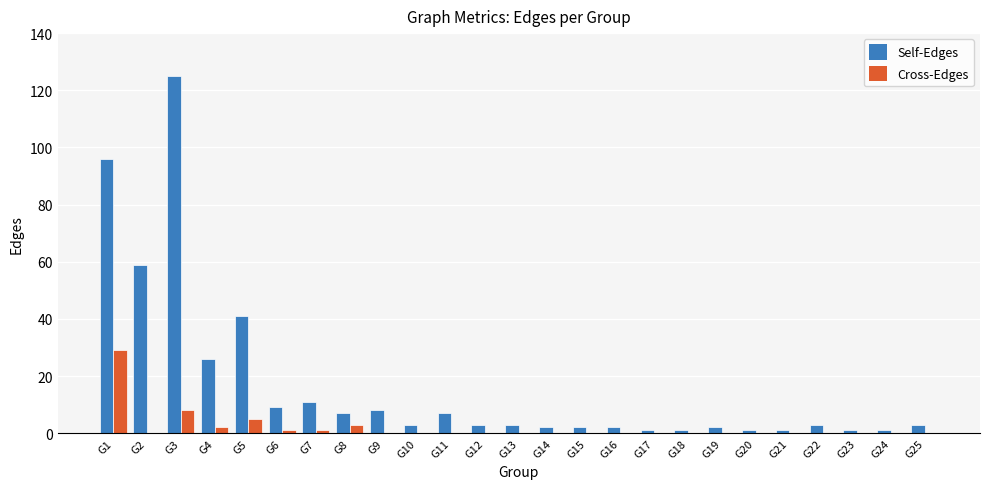

At which category is the sum across all series the highest?

G3